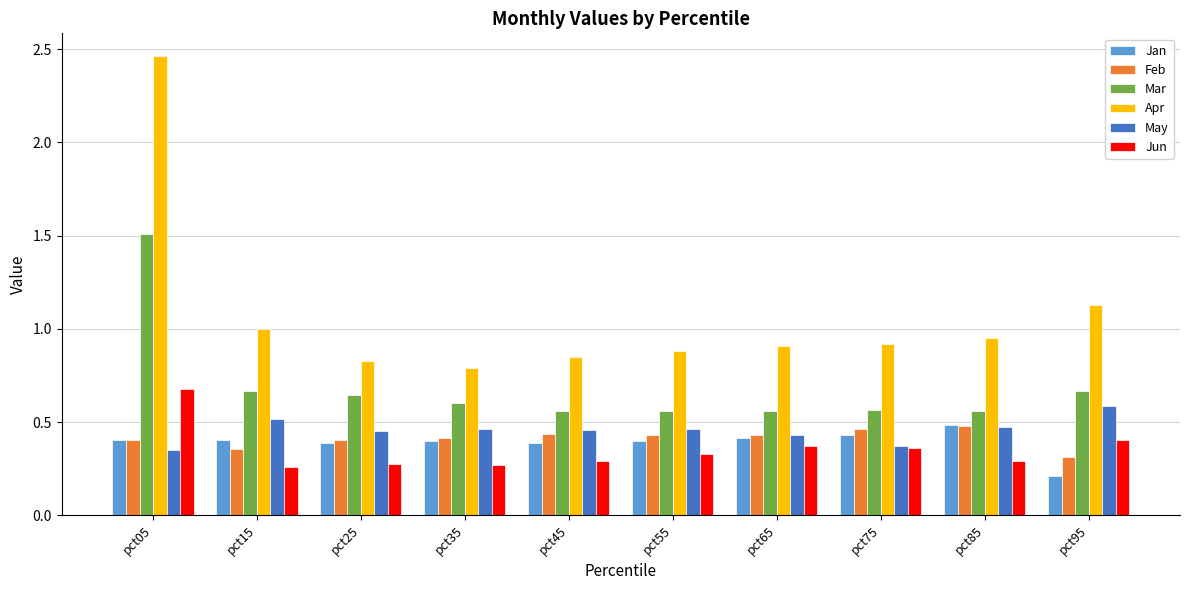

Which series has the widest spread of values?

Apr